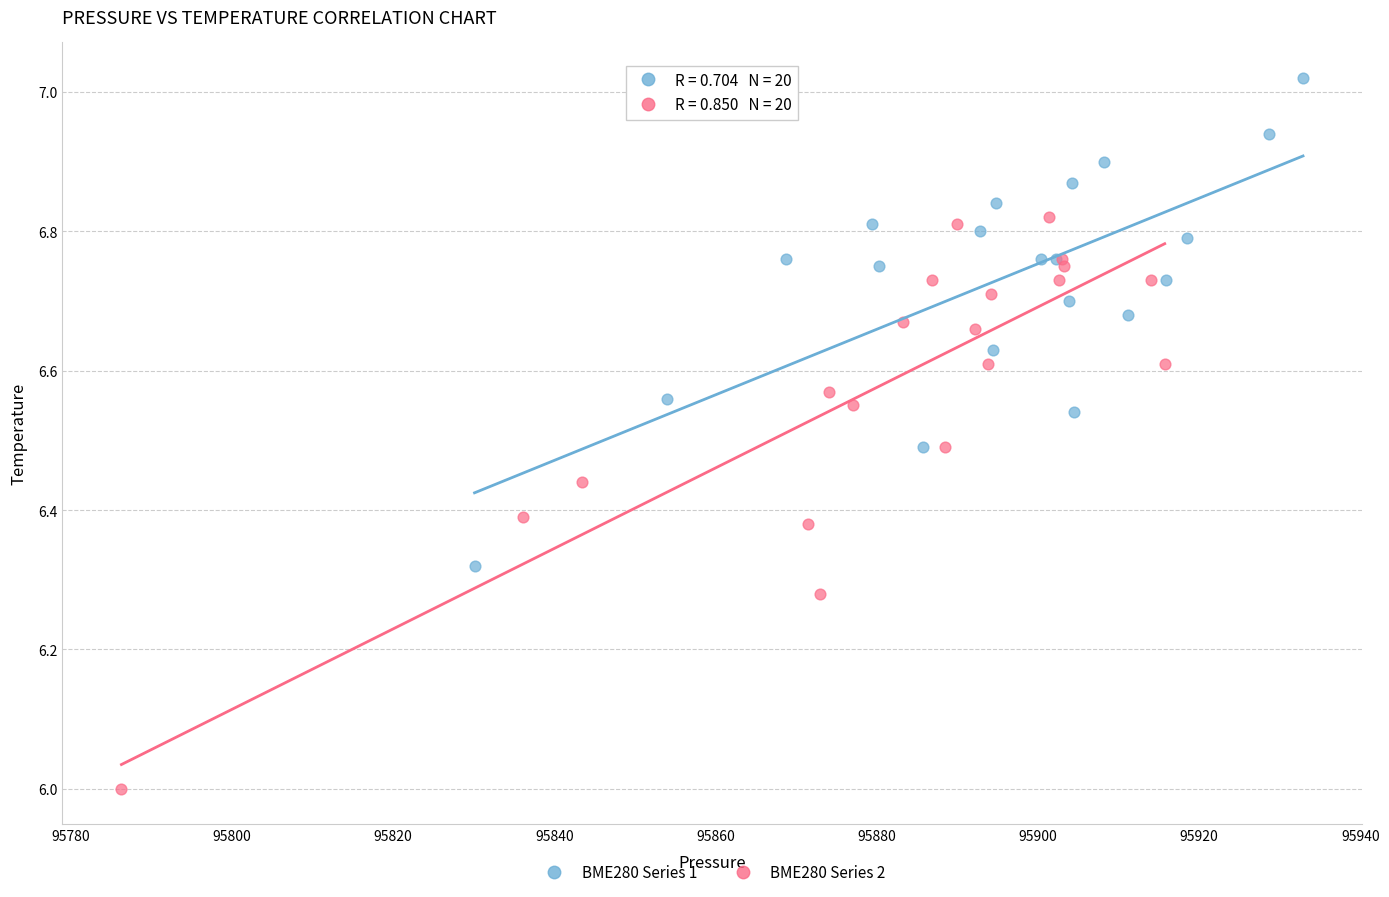

Which series reaches the minimum Y coordinate?

BME280 Series 2